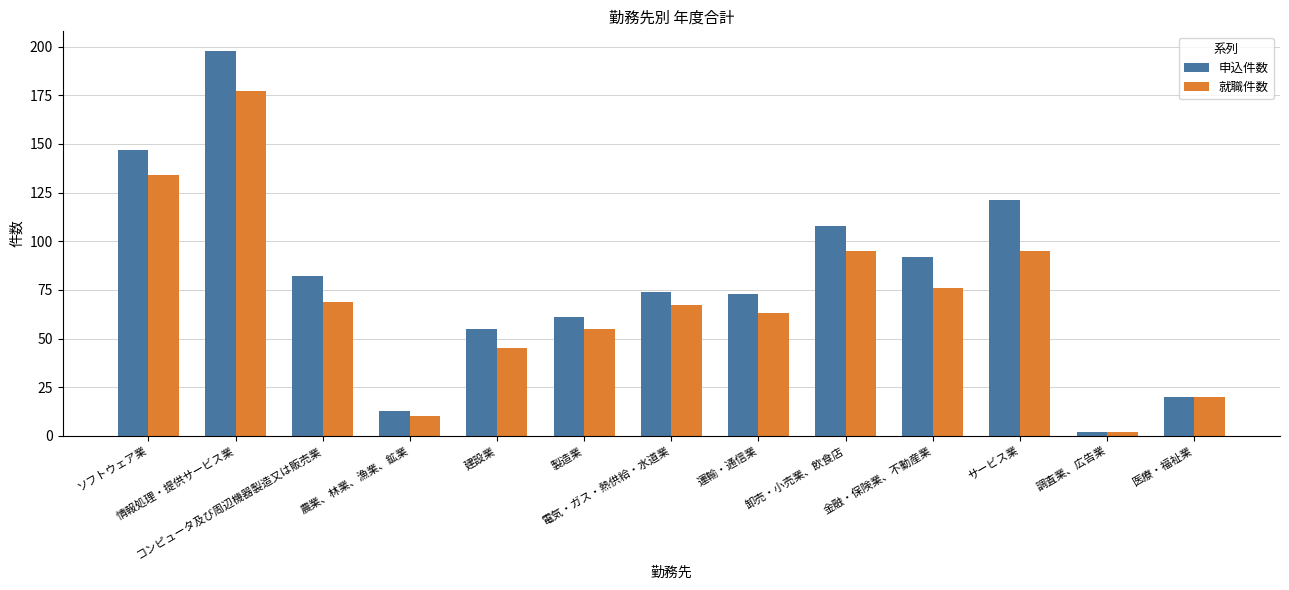

At which category does the chart reach its minimum across all series?

調査業、広告業